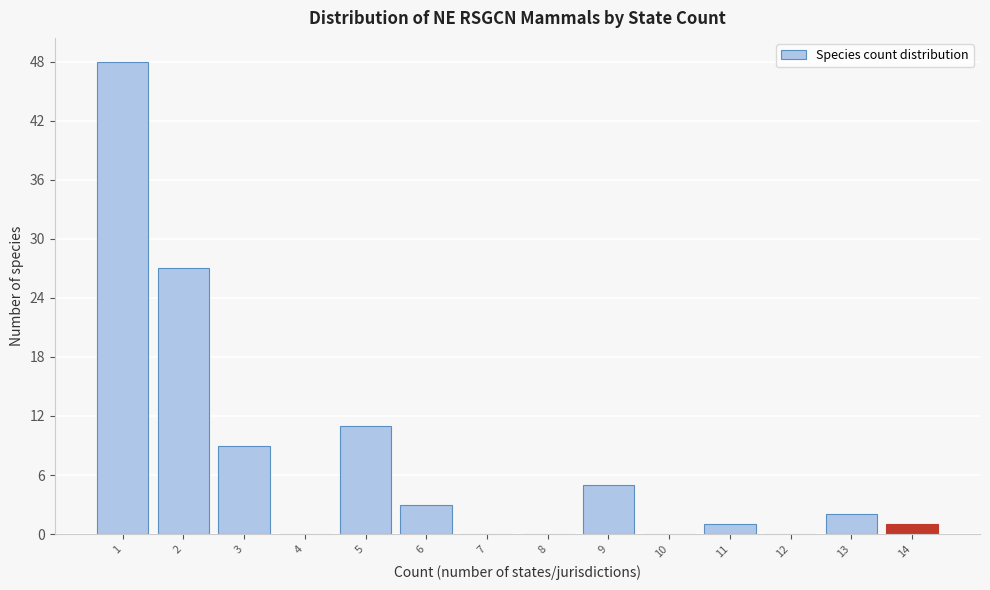

Reading left to right, extract all data points from this chart.

1=48	2=27	3=9	4=0	5=11	6=3	7=0	8=0	9=5	10=0	11=1	12=0	13=2	14=1